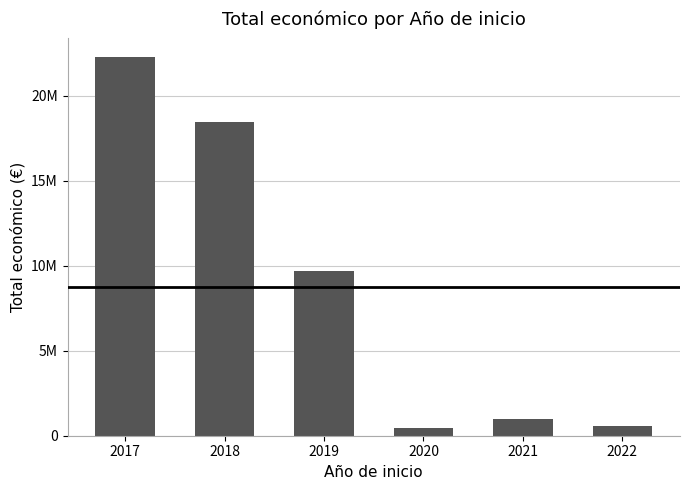

Rank the categories by value from highest to lowest.

2017, 2018, 2019, 2021, 2022, 2020